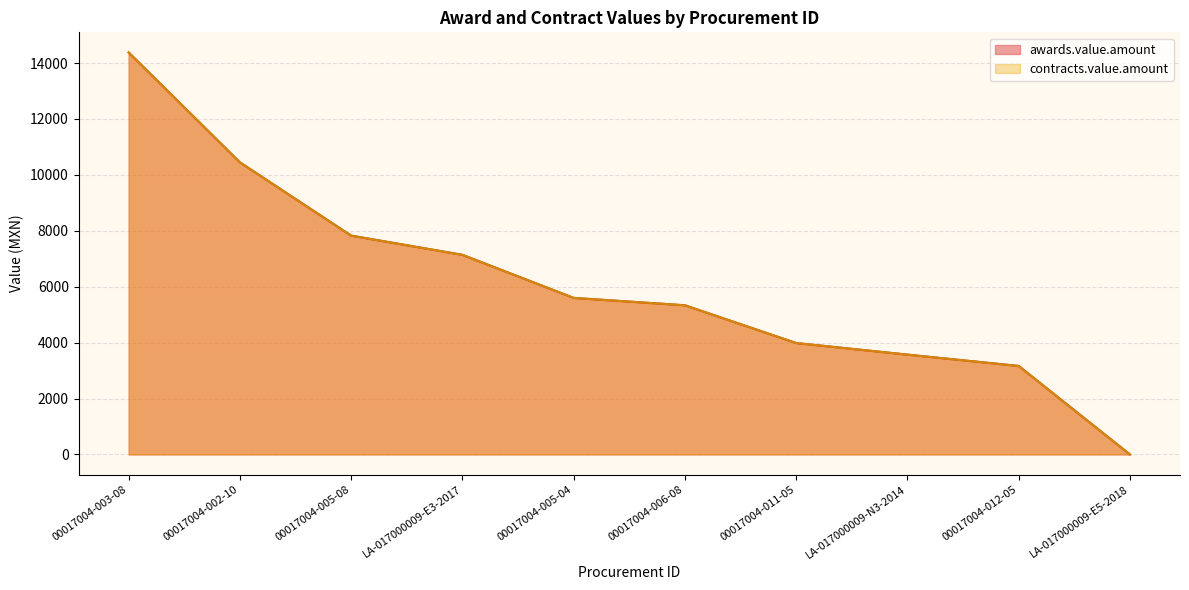

Which series has the widest spread of values?

awards.value.amount